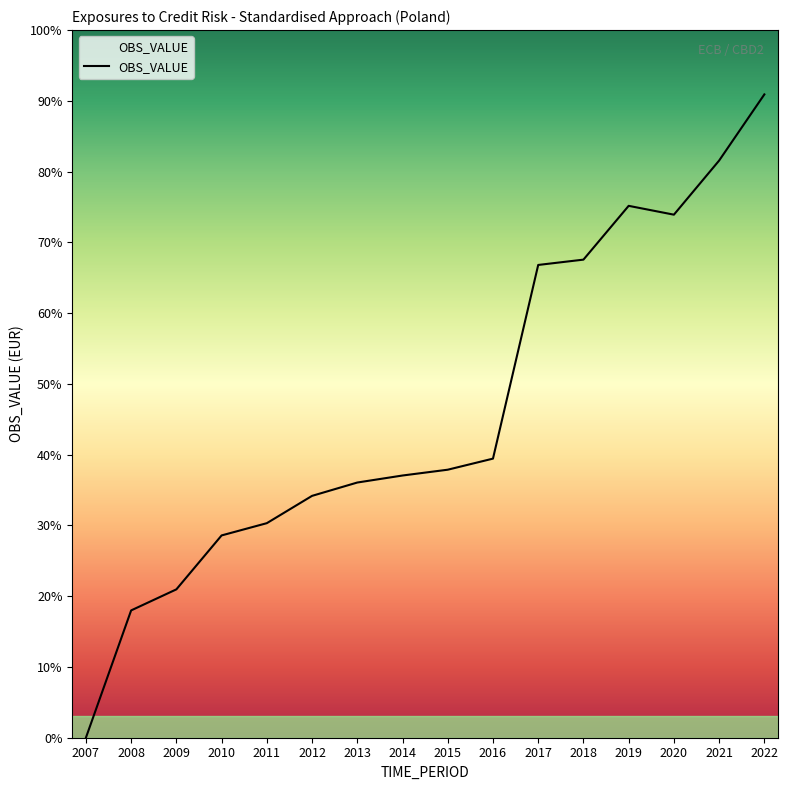

List the labels in order of value, largest first.

2022, 2021, 2019, 2020, 2018, 2017, 2016, 2015, 2014, 2013, 2012, 2011, 2010, 2009, 2008, 2007